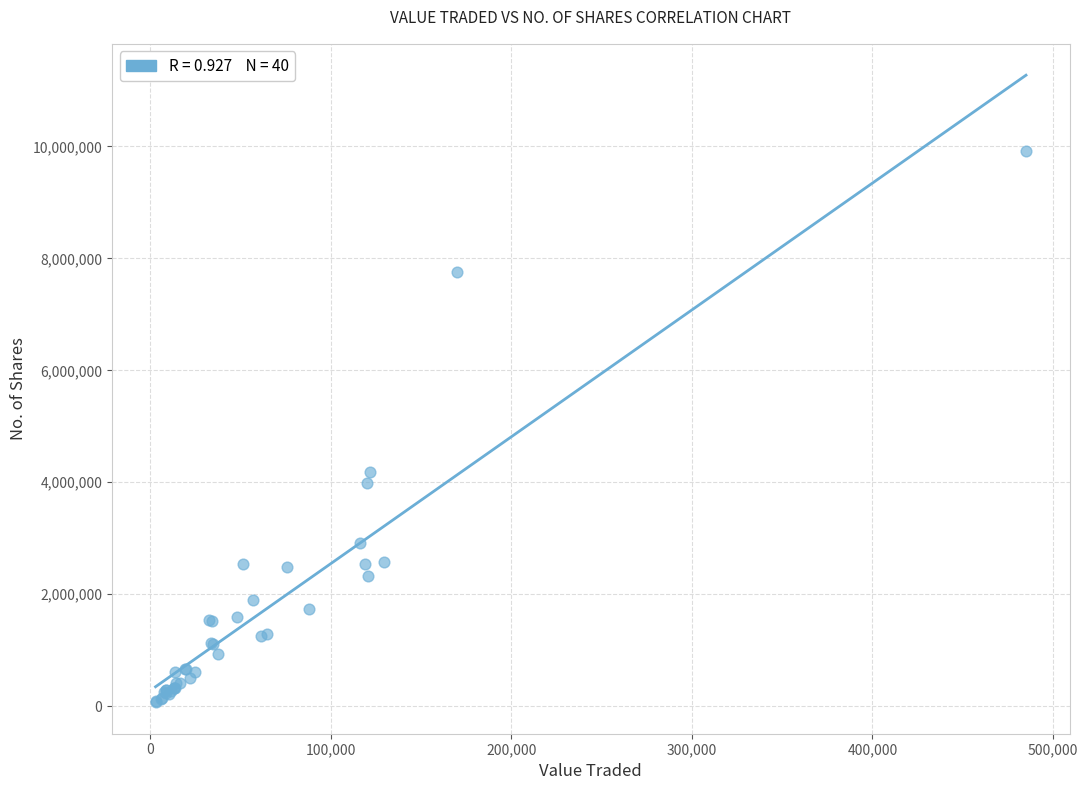

What Y value in the scatter plot is closest to 4990607?

4191057